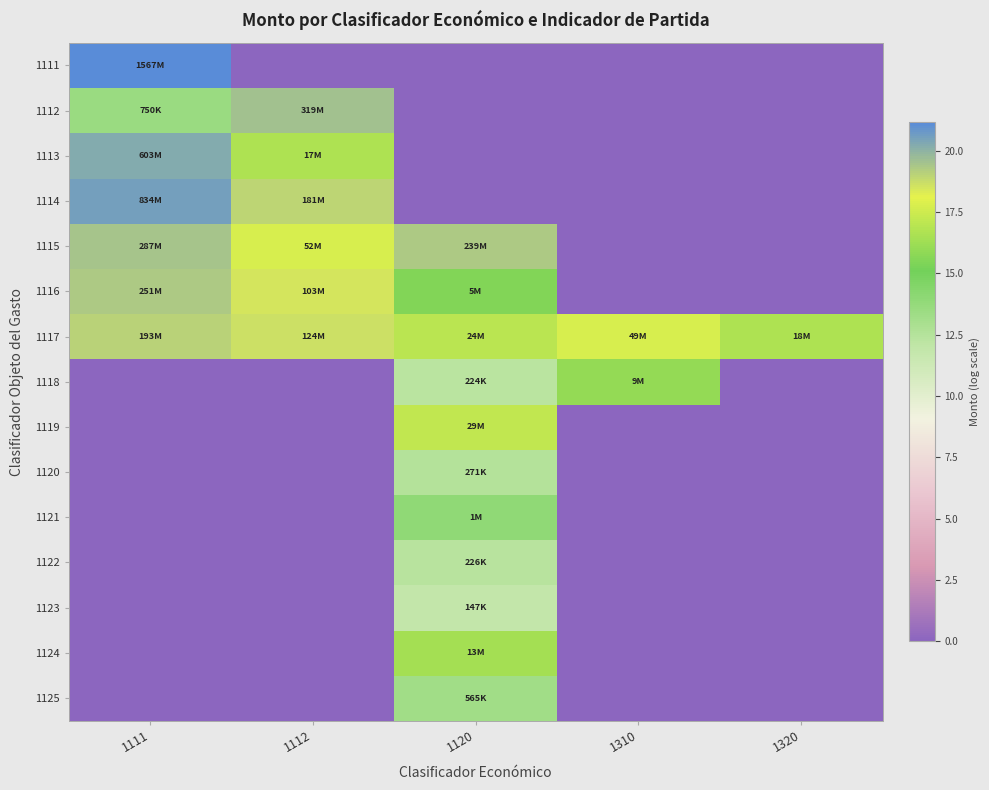

Between 1310 and 1112, which is larger?

1310